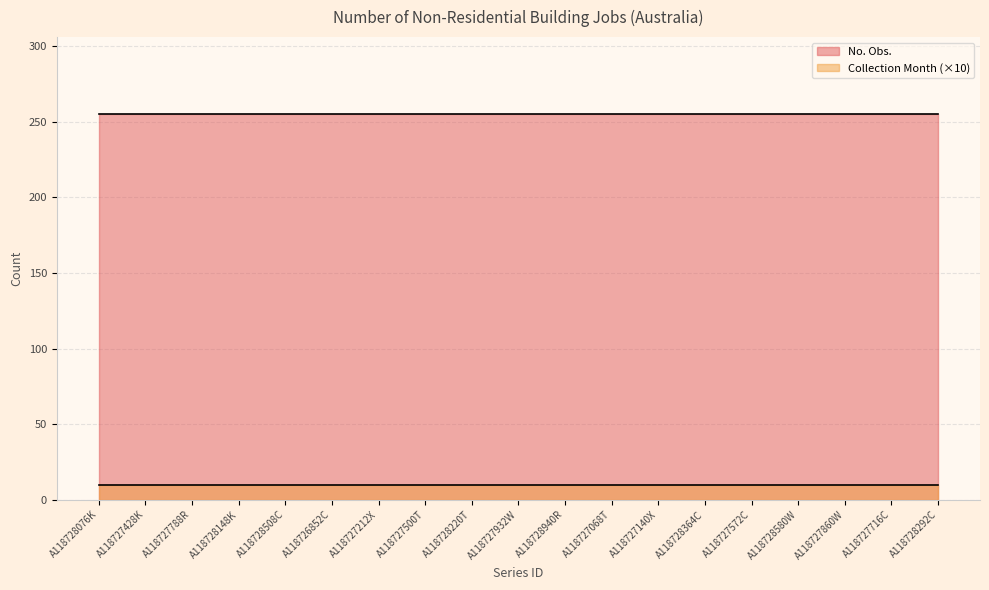

What is the value of the No. Obs. point at the 7th from the left?

255